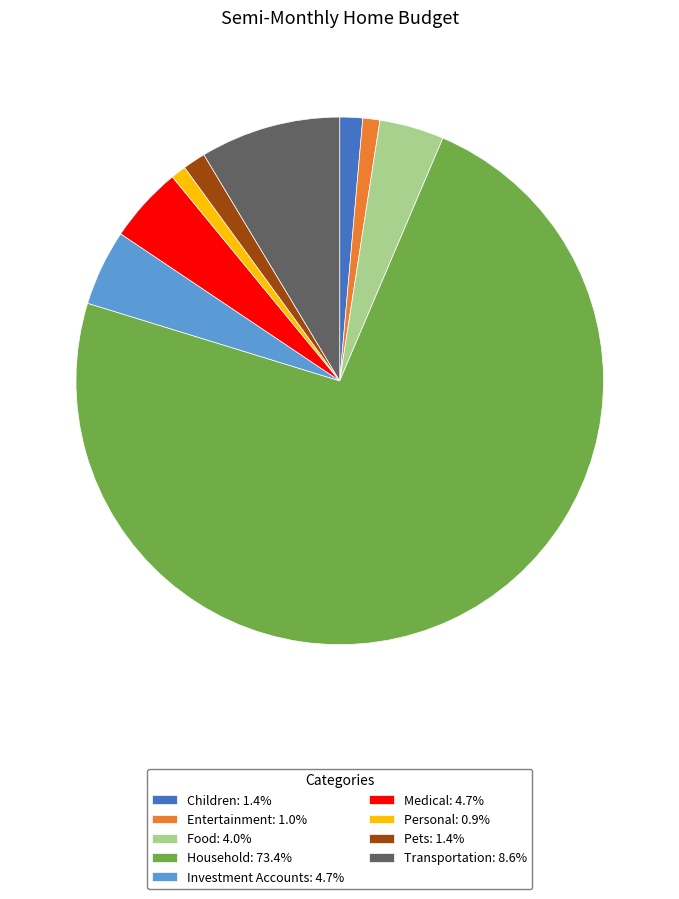

Is it true that Children is 9% of the pie?

False